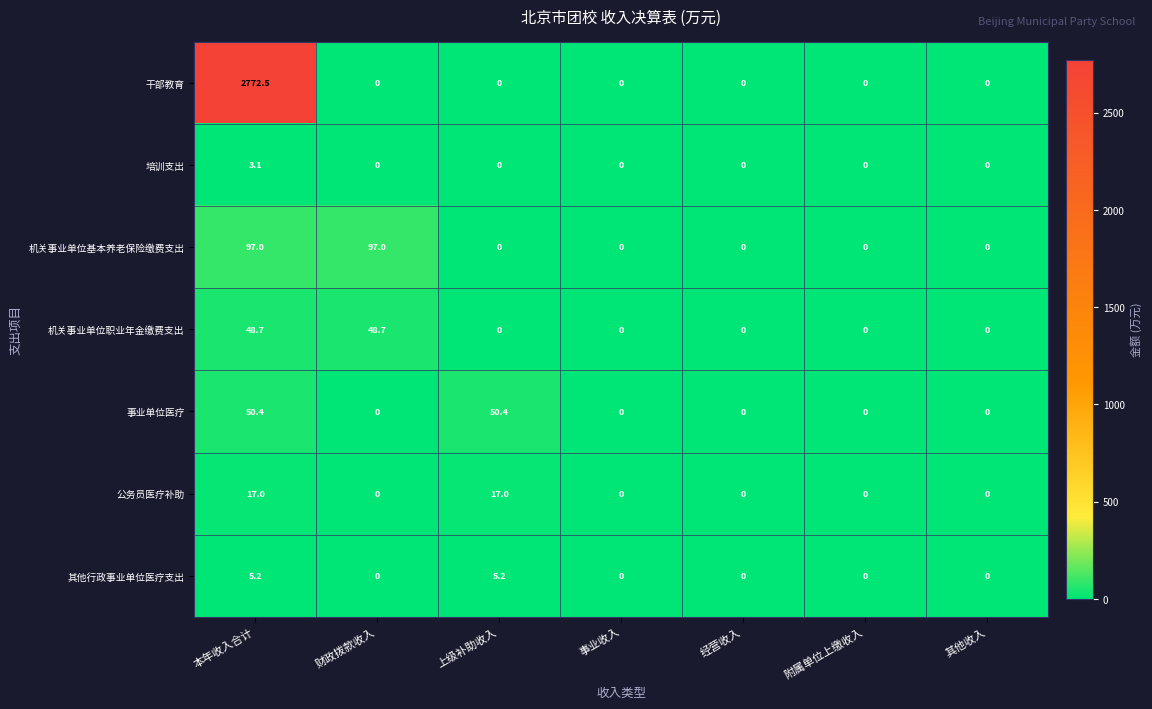

What is the greatest value displayed?

2772.5